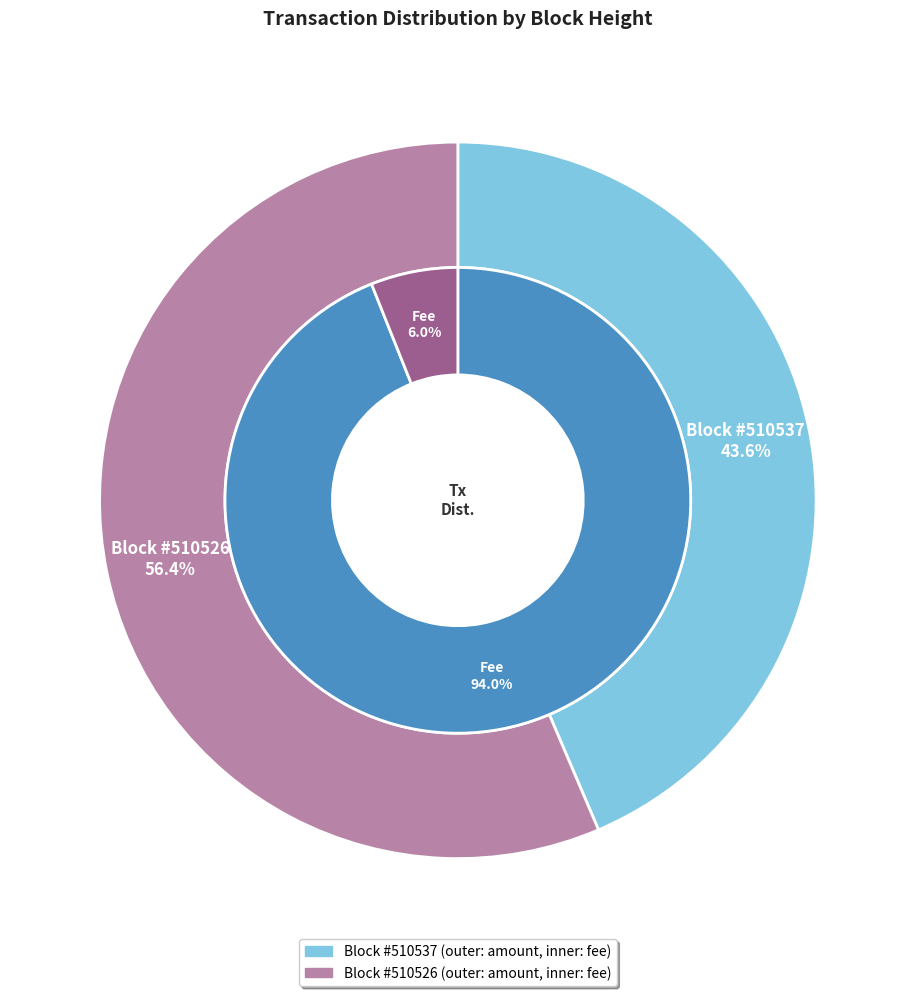

Which category has the smallest portion of the pie?

510537